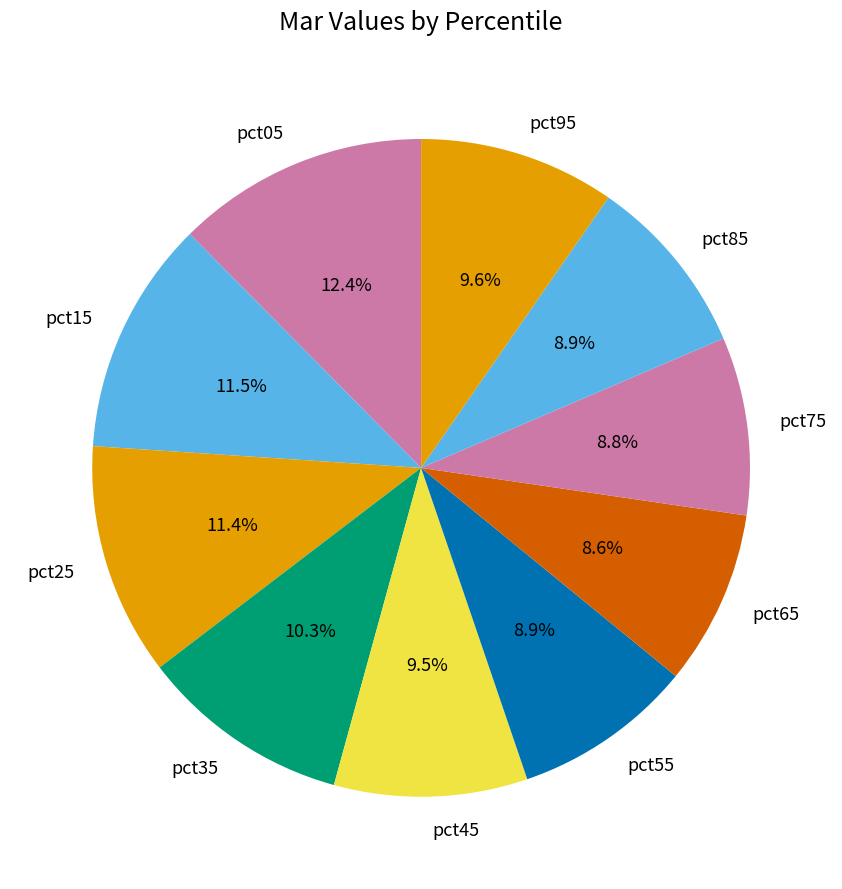

How much of the chart is everything except pct25?

88.6%